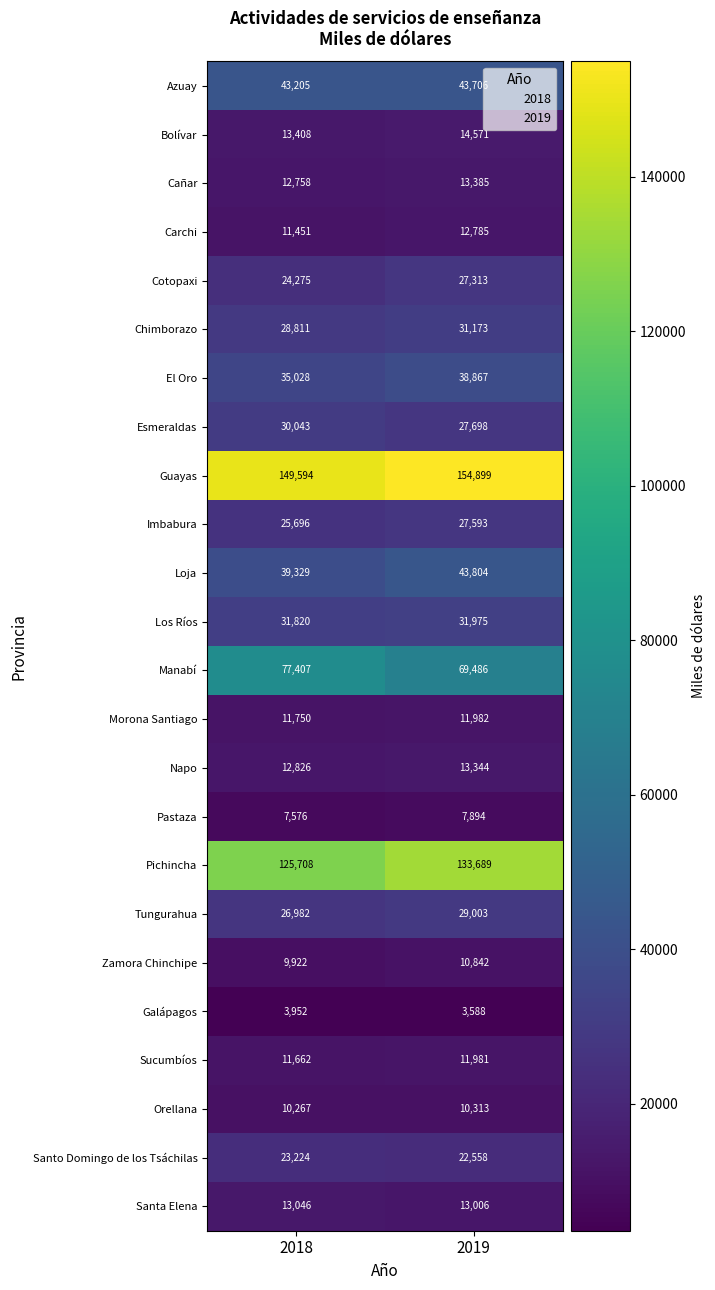

Which series changed the most between 2018 and 2019?

Pichincha